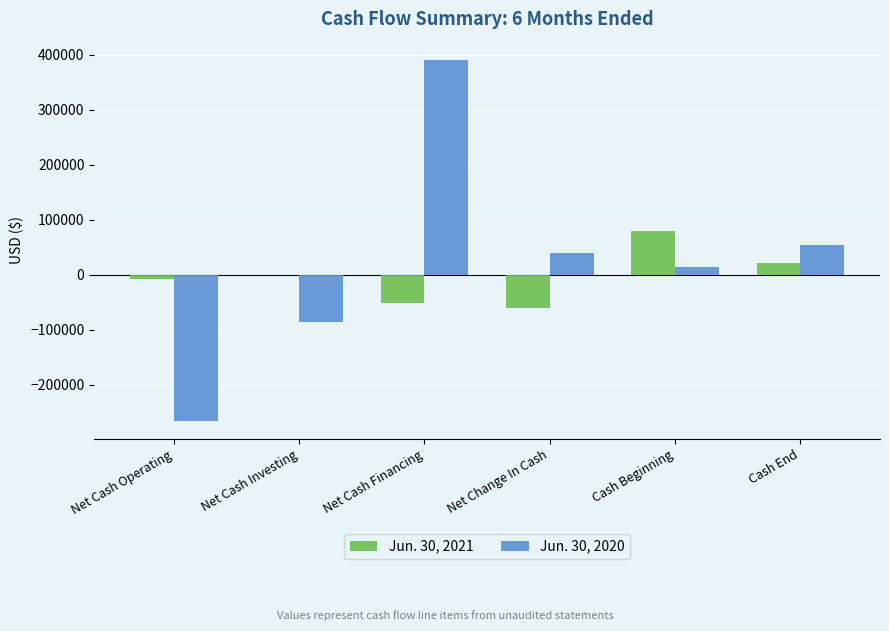

What is the maximum value shown in the chart?

390898